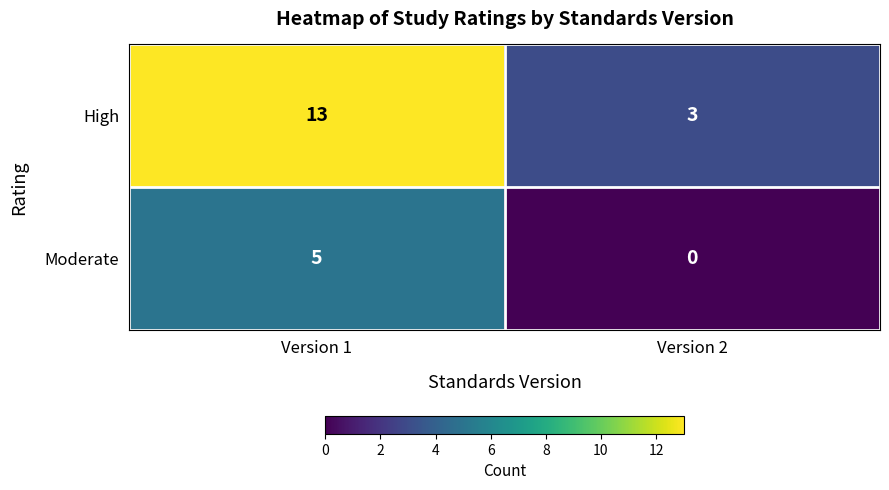

The Moderate series shows 0 at Version 2. True or false?

True